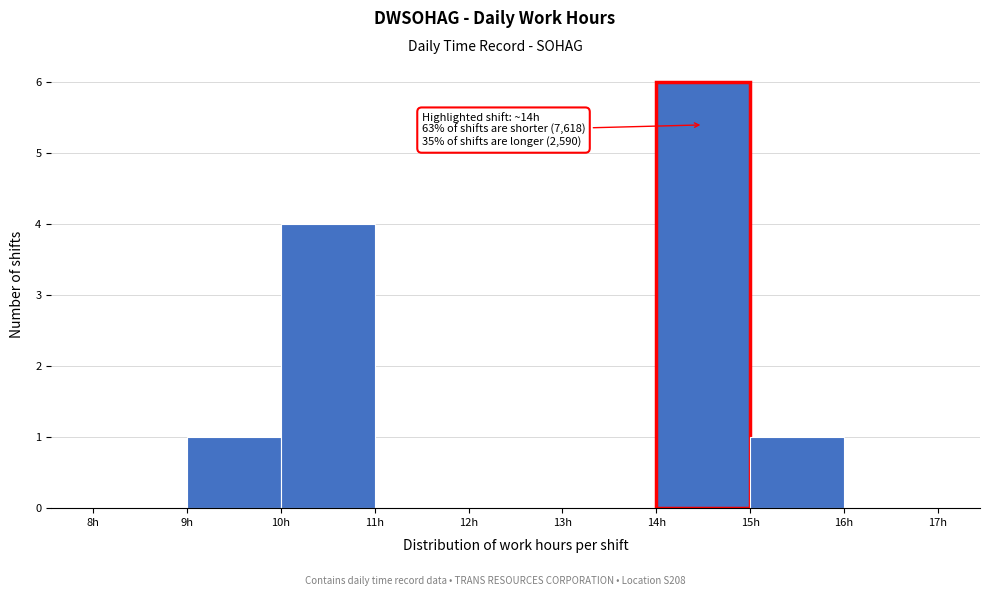

Over which range of the x-axis is the bar tallest?

14 to 15